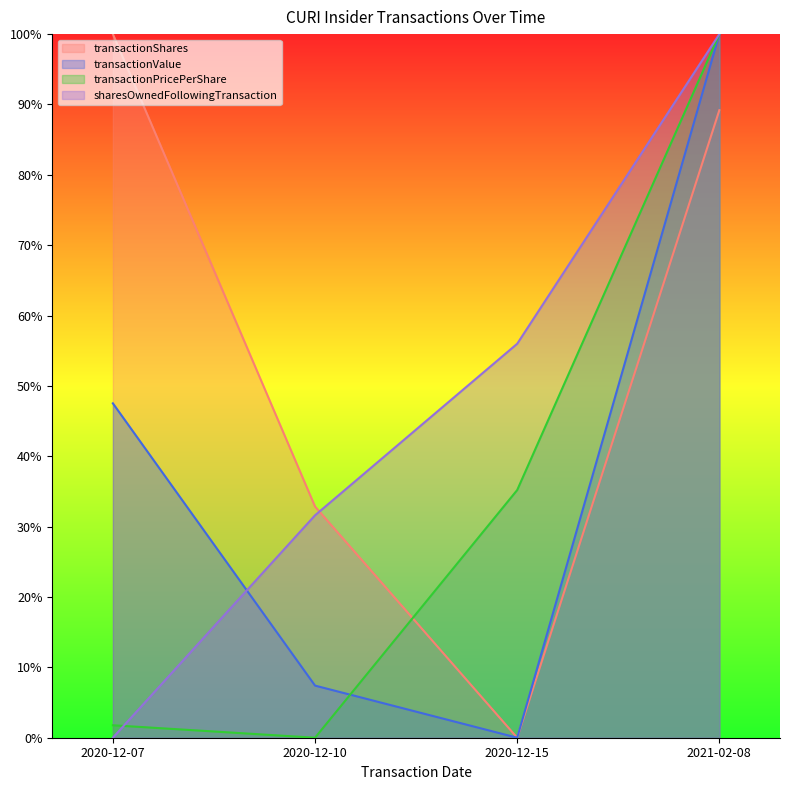

What is the sum of all sharesOwnedFollowingTransaction values?

187.6